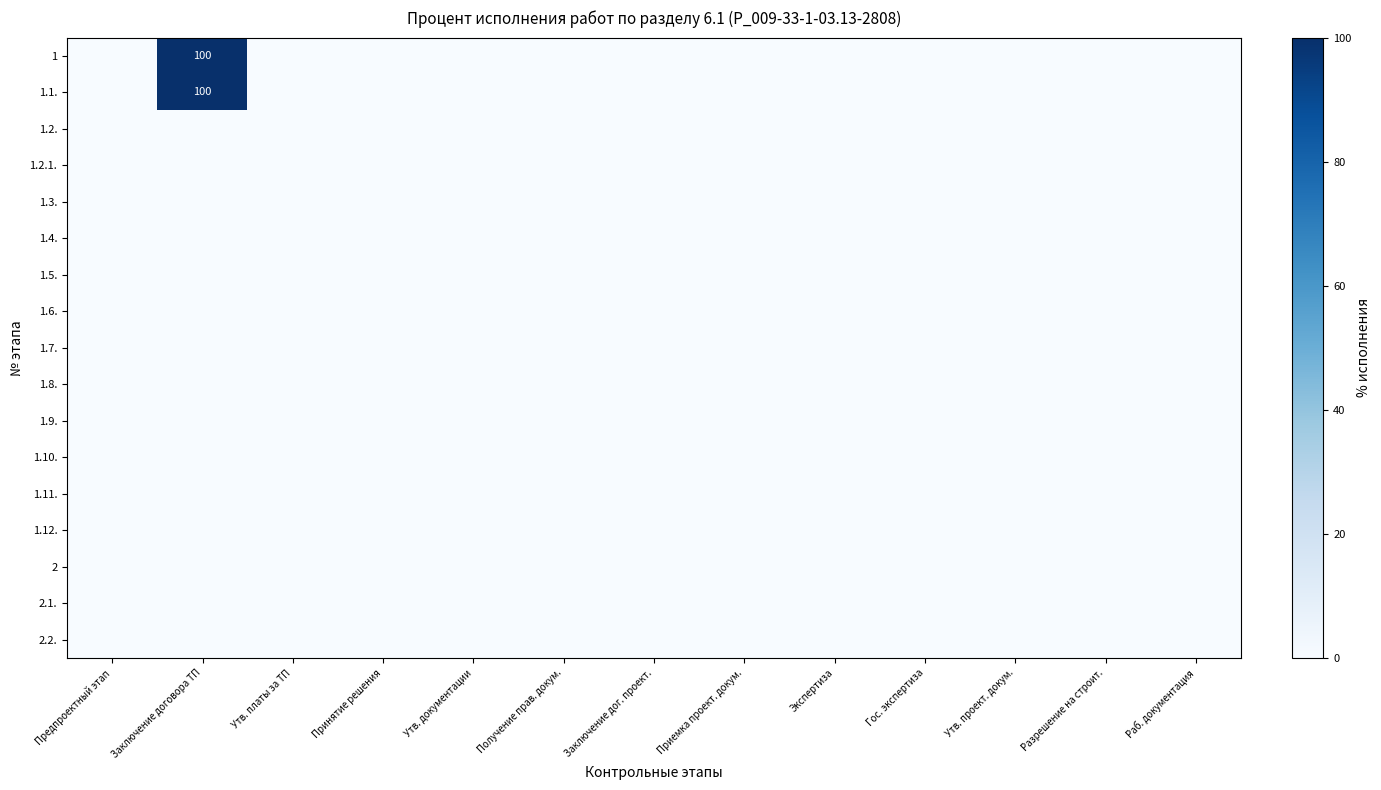

The value of 1.2.1. at Утв. платы за ТП is 0. True or false?

True